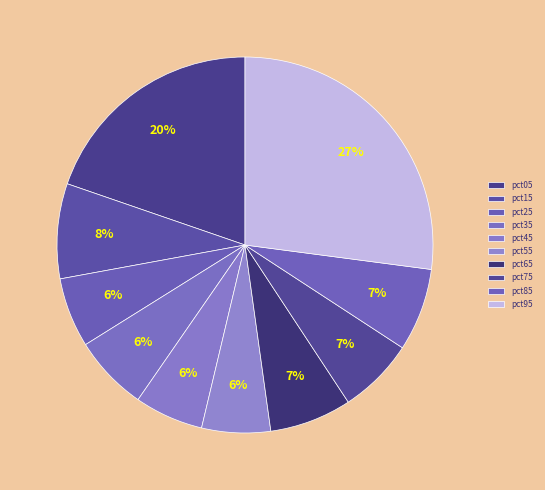

True or false: pct05 accounts for 32% of the total.

False